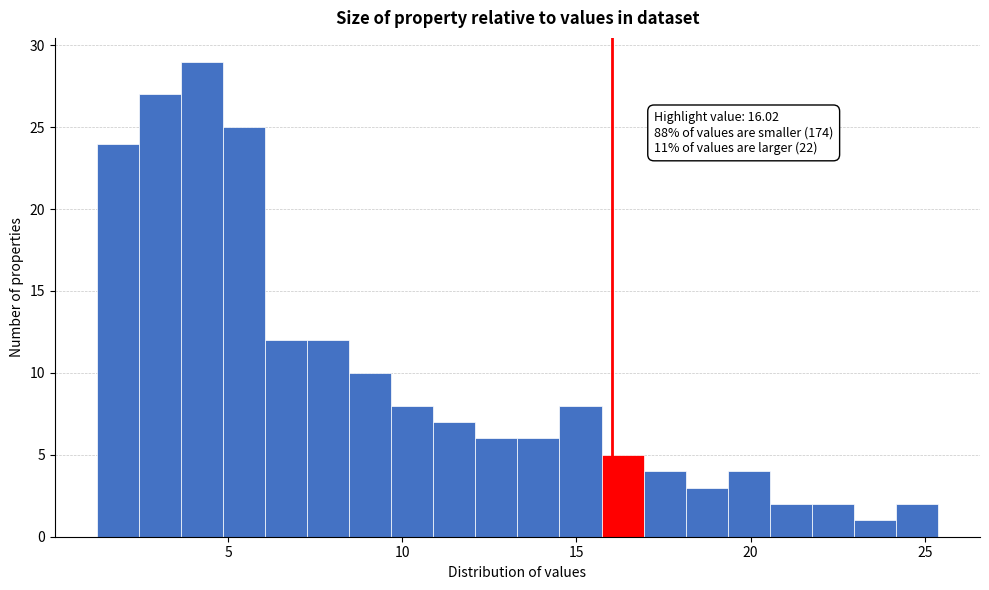

Read against the x-axis, roughly where is the centre of the tallest bar?

4.0